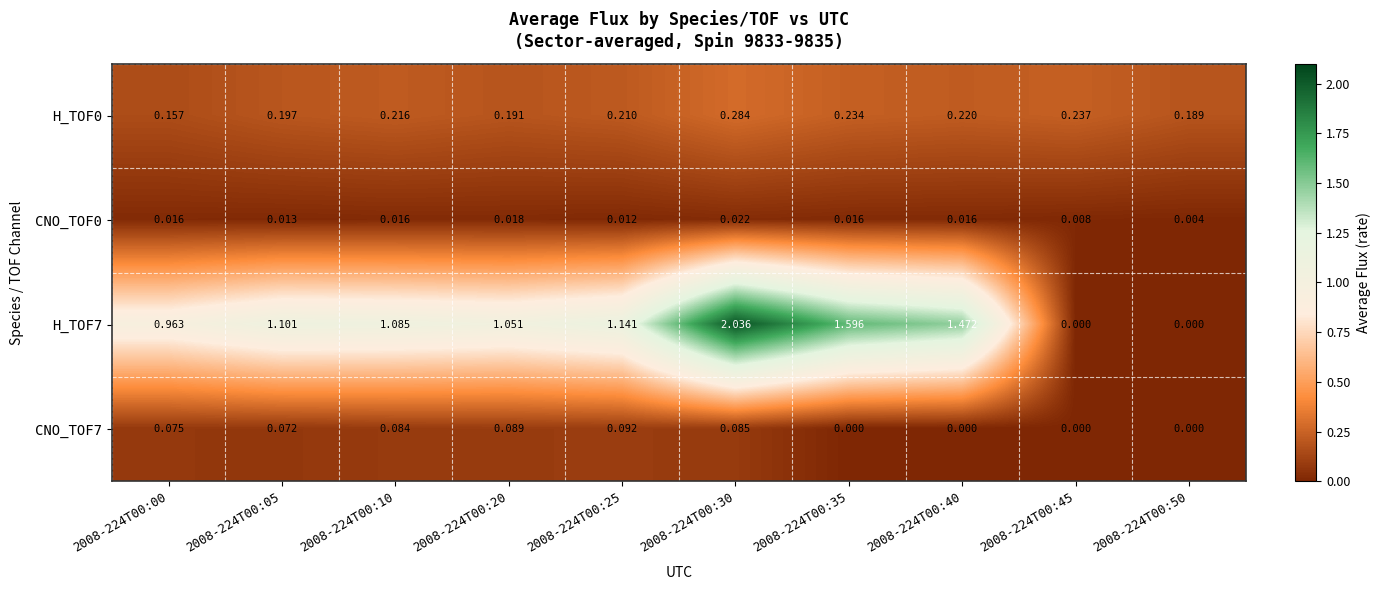

How many data points in H_TOF7 are above 1?

7